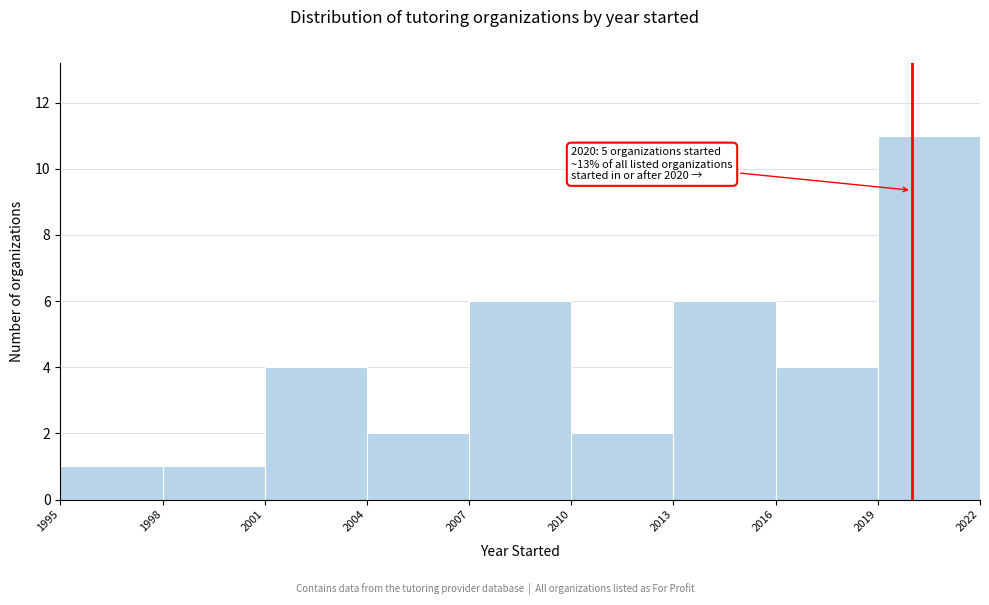

Which range on the x-axis has the tallest bar?

2019 to 2022